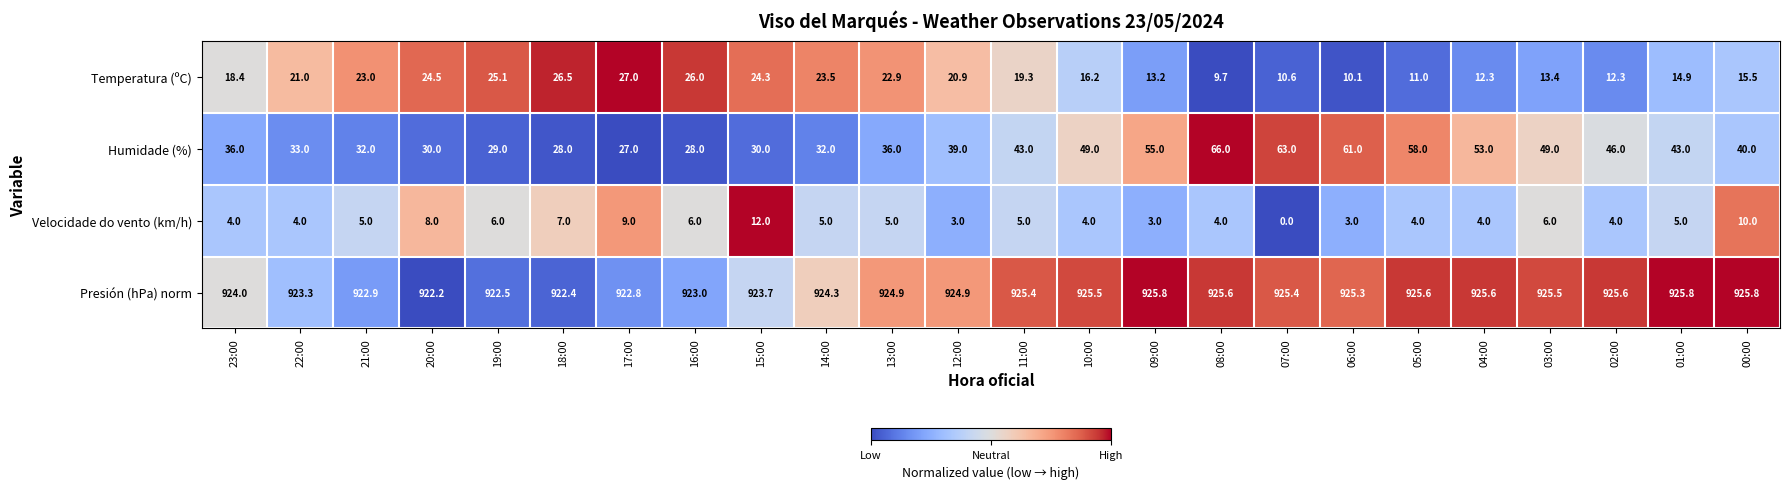

Which series has the widest spread of values?

Humidade (%)